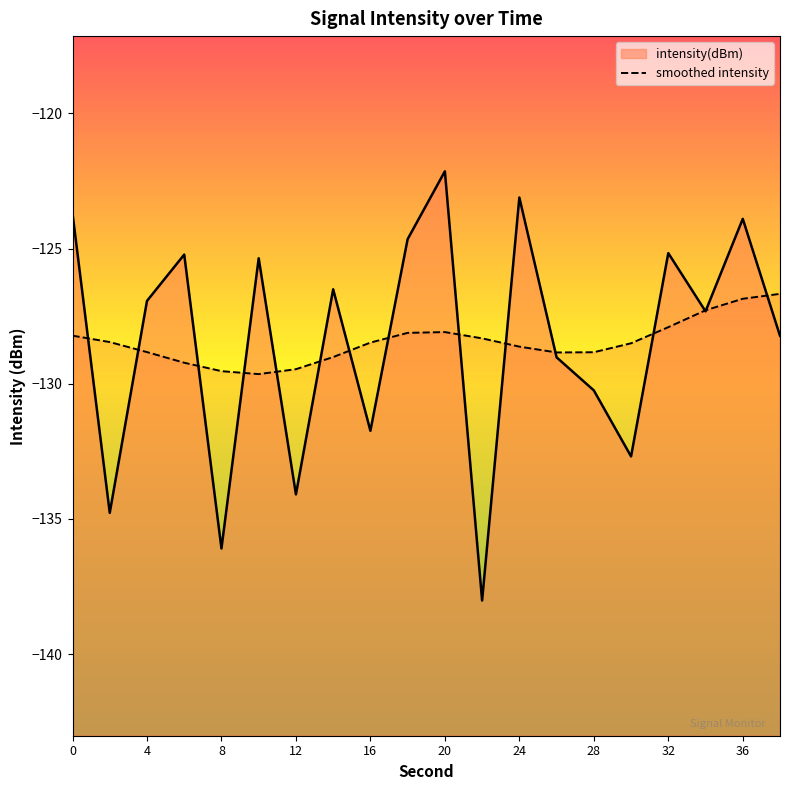

At which category does the chart reach its minimum across all series?

22